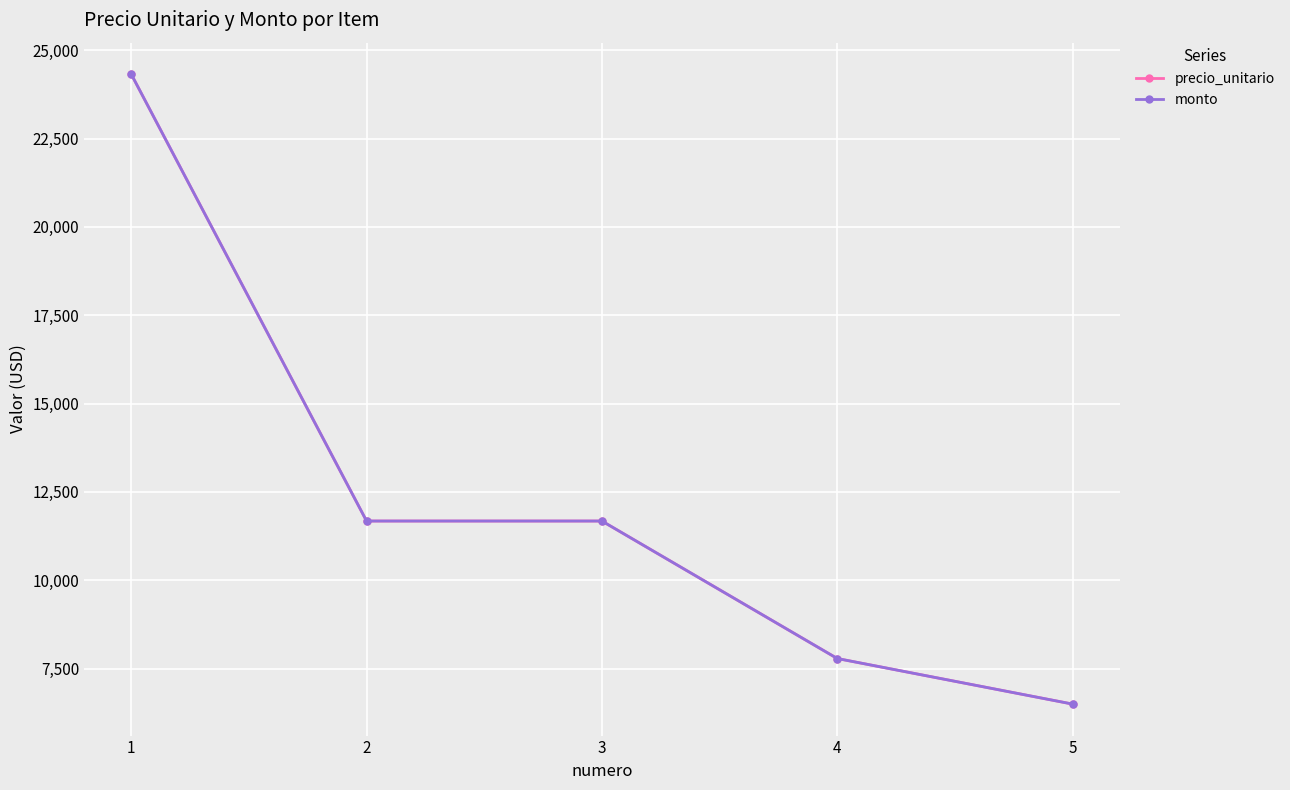

Reading left to right, extract all data points from this chart.

precio_unitario: 24322	11674	11674	7783	6493
monto: 24322	11674	11674	7783	6493